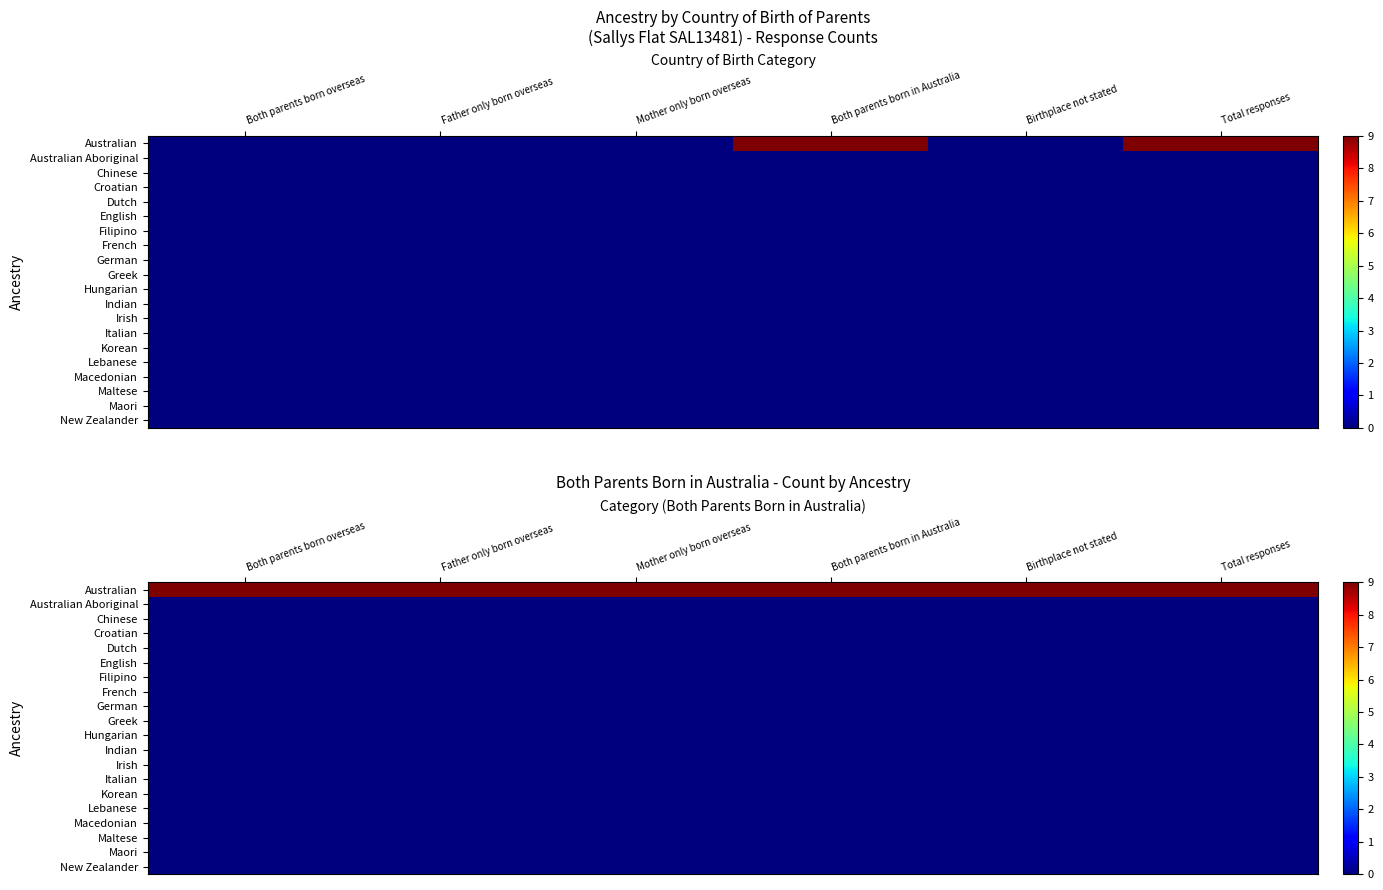

What is the total value across all series at Mother only born overseas?

9